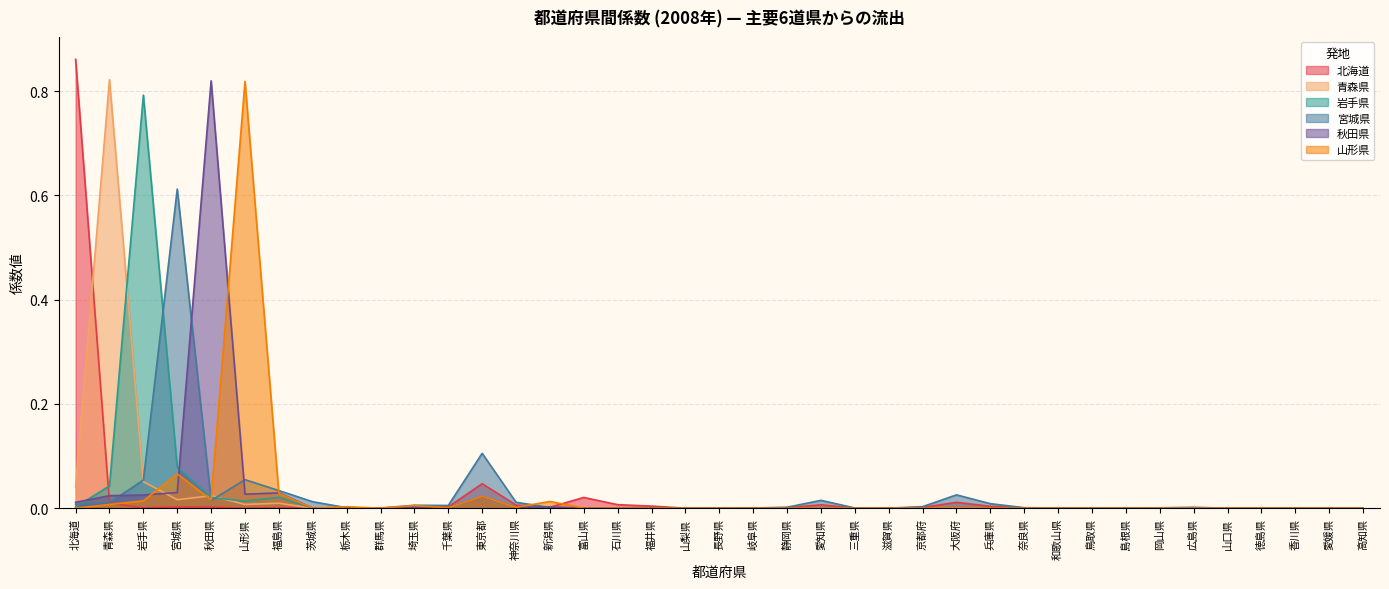

What are all the series names shown in the legend?

北海道, 青森県, 岩手県, 宮城県, 秋田県, 山形県